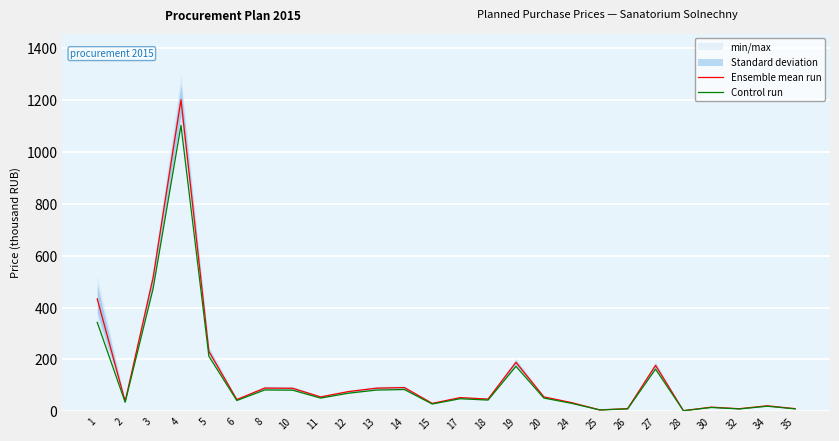

The Ensemble mean run series shows 920.0 at 3. True or false?

False